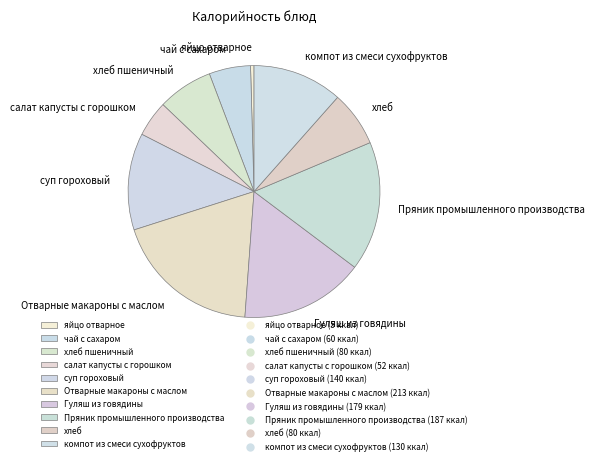

Which slice is the largest?

Отварные макароны с маслом